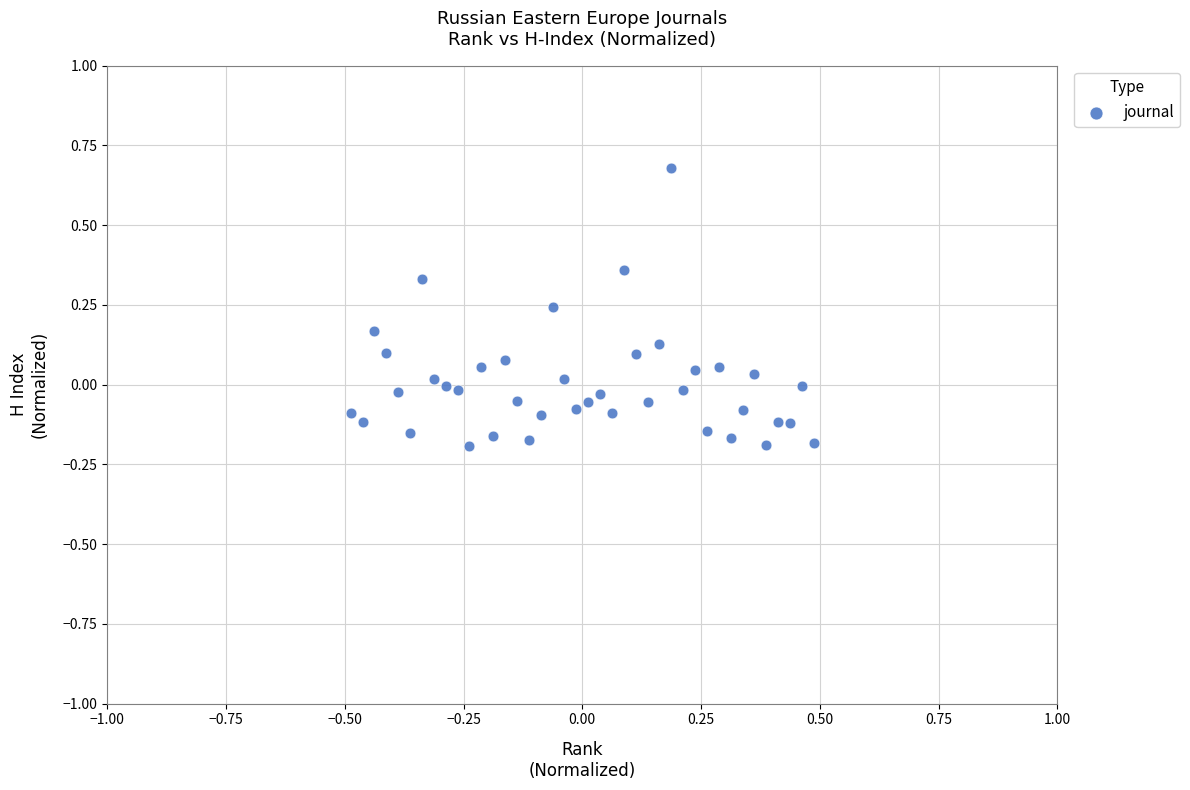

What is the range of X values (max minus min)?

1.0